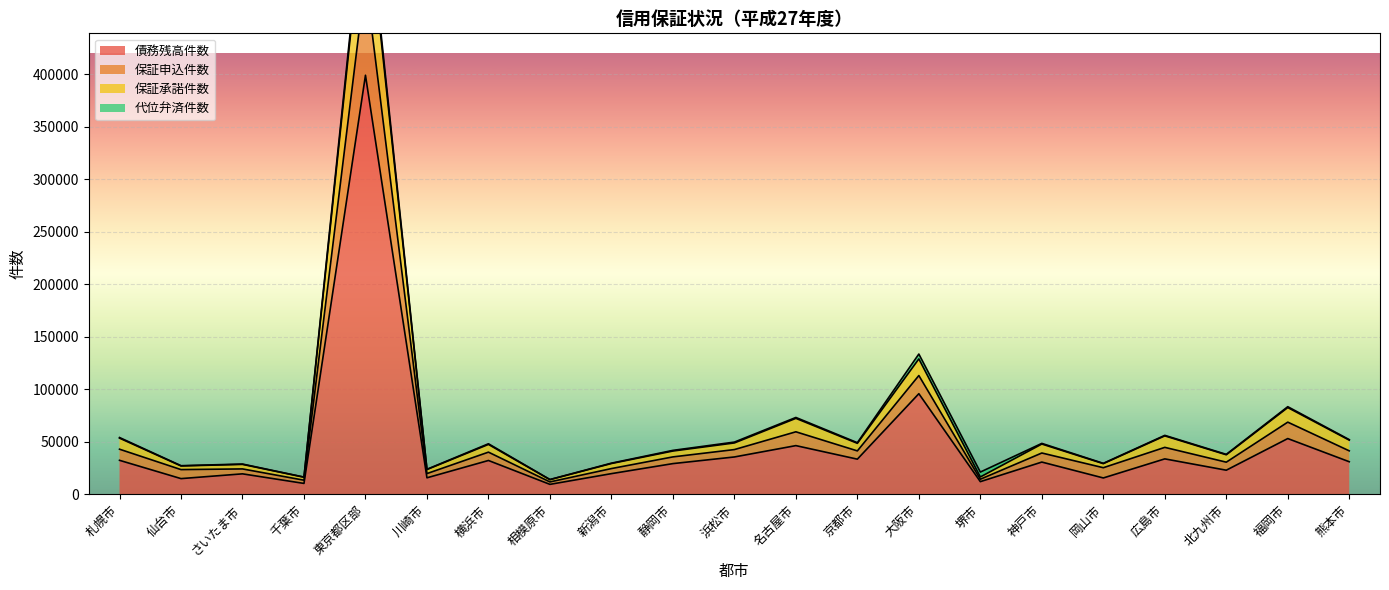

Read the 債務残高件数 value at 熊本市.

31026